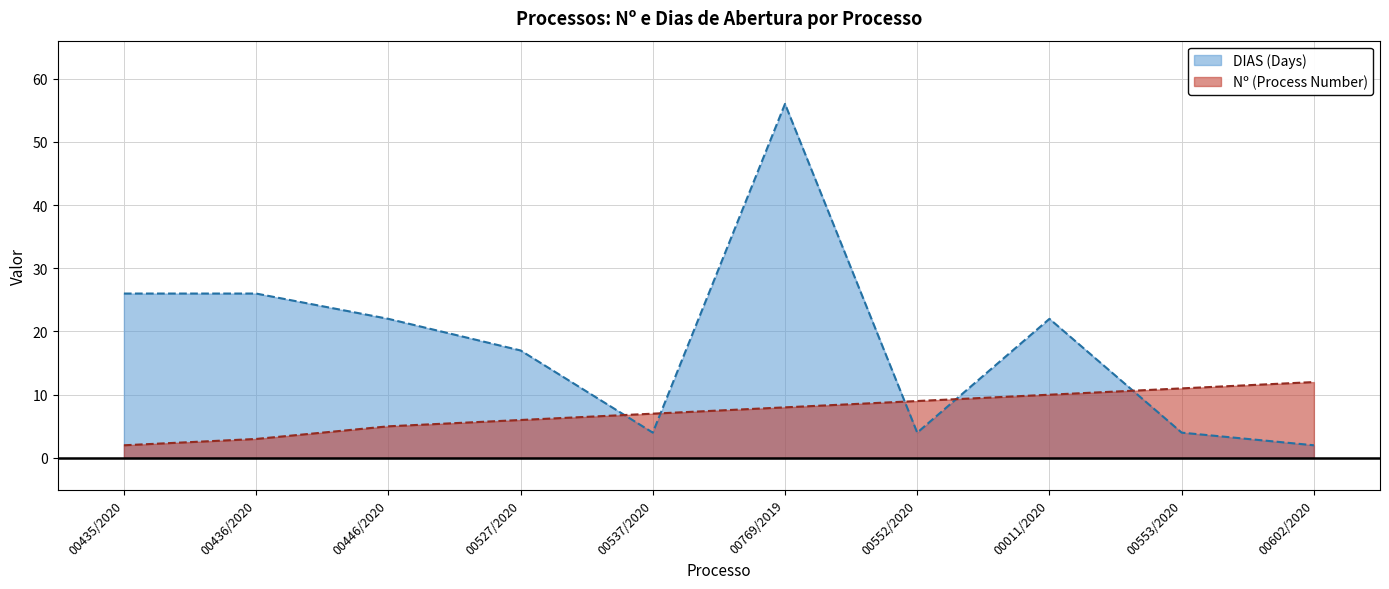

Does the chart have visible grid lines?

Yes